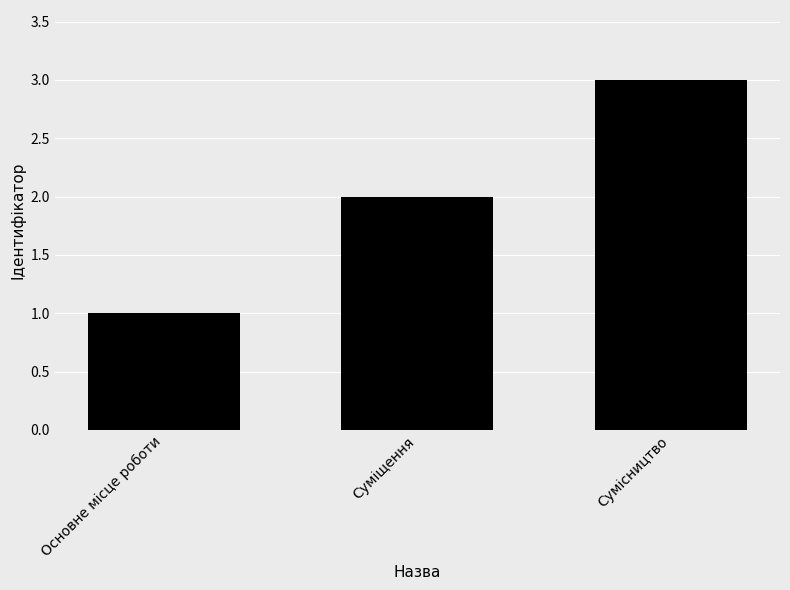

What is the change in value from Основне місце роботи to Суміщення?

+1